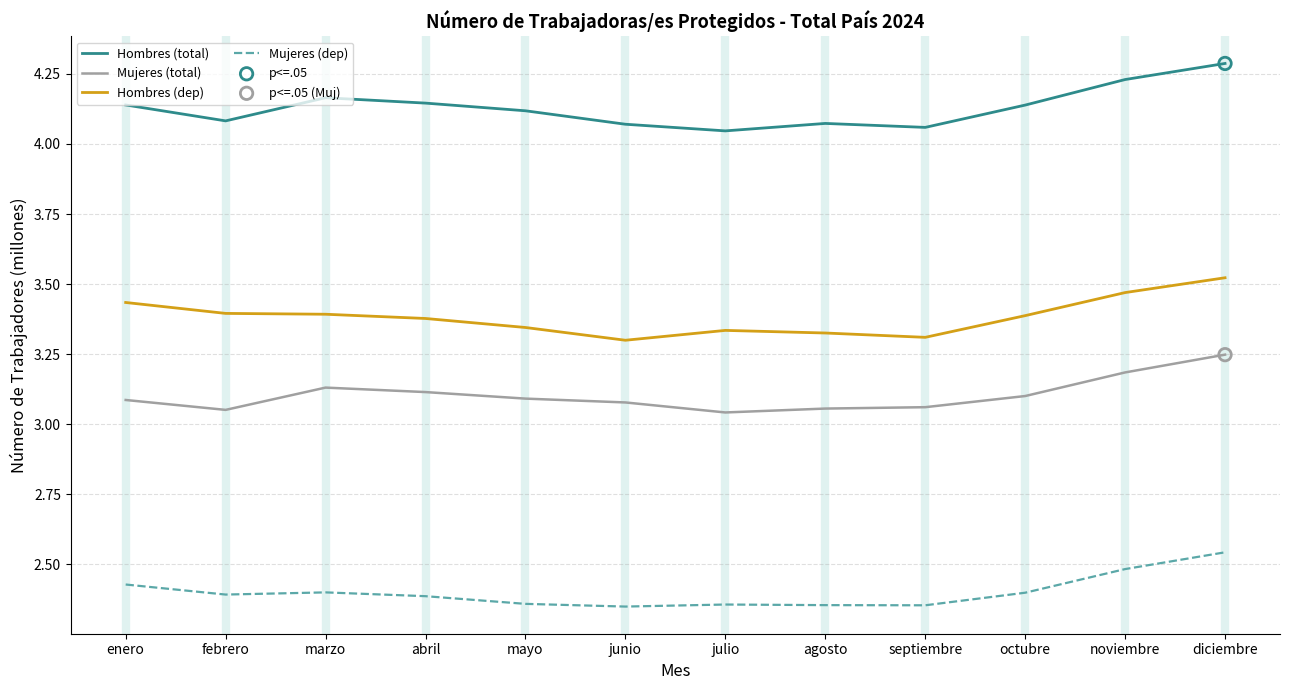

At how many categories does at least one series exceed 3?

12